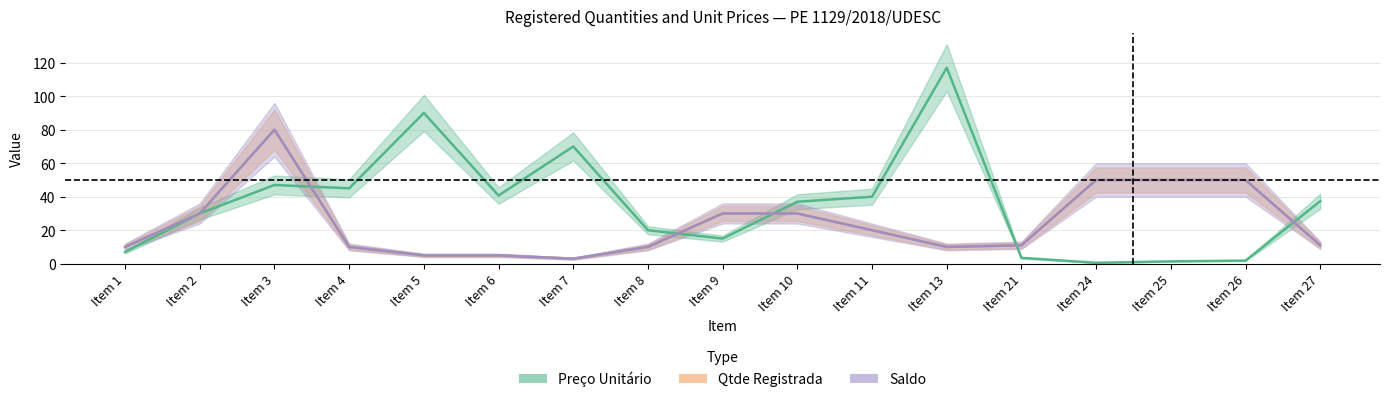

How many intersections are there between Preço Unitário and Saldo?

5